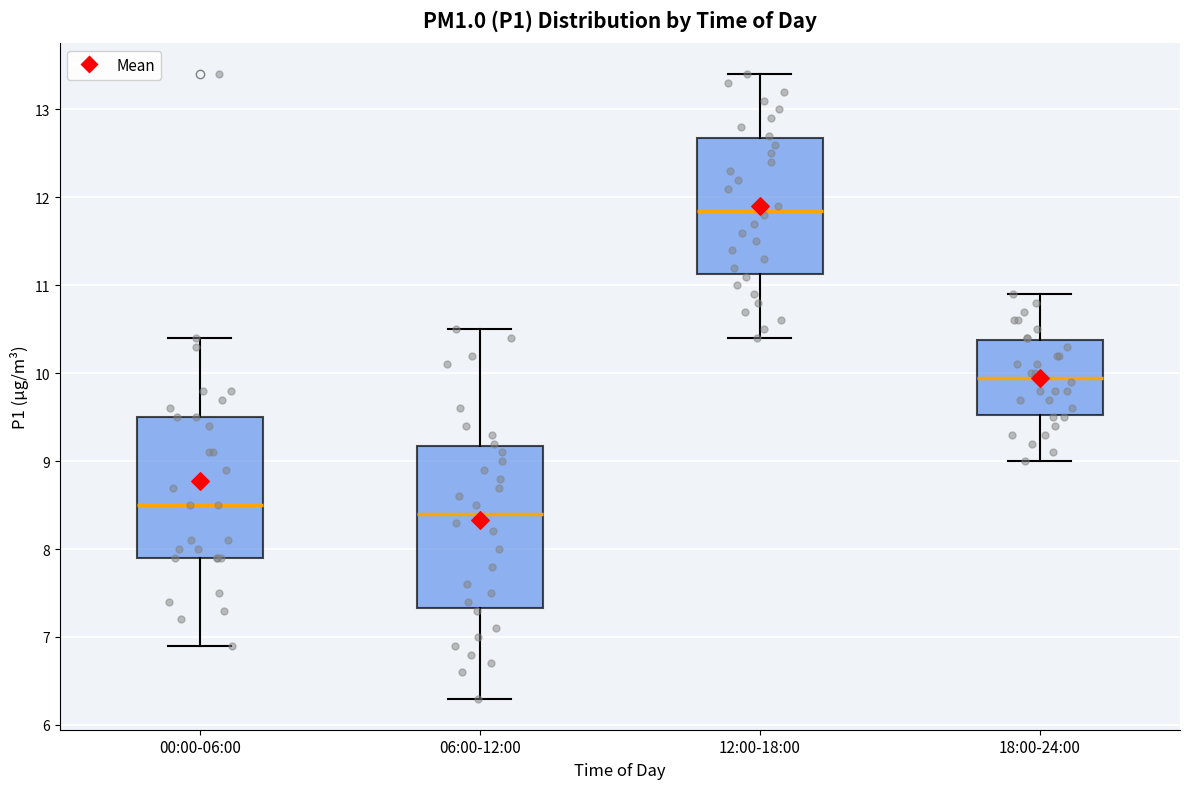

Which box has the highest median line?

12:00-18:00